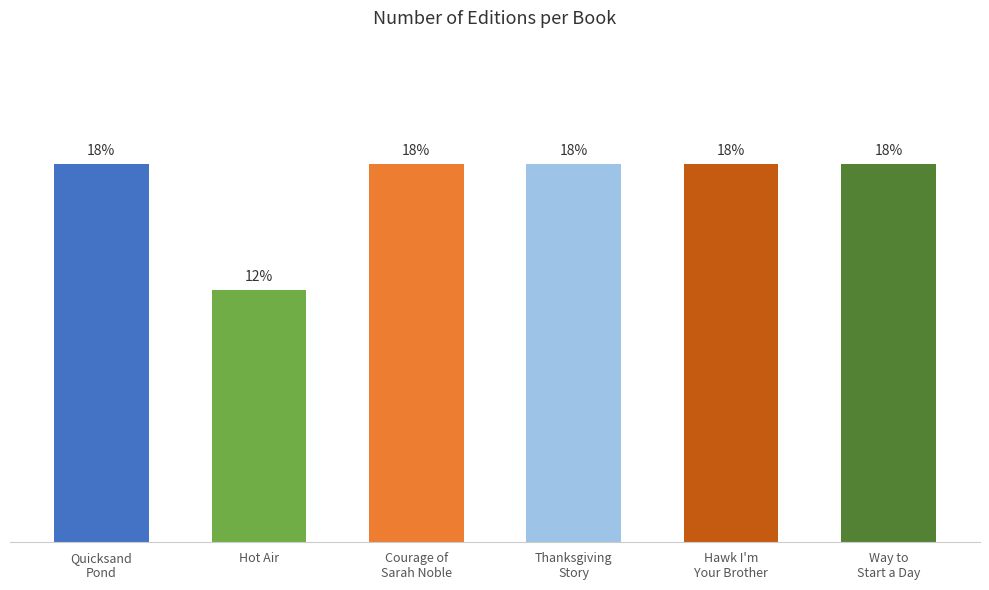

What is the approximate value at Thanksgiving
Story?

3